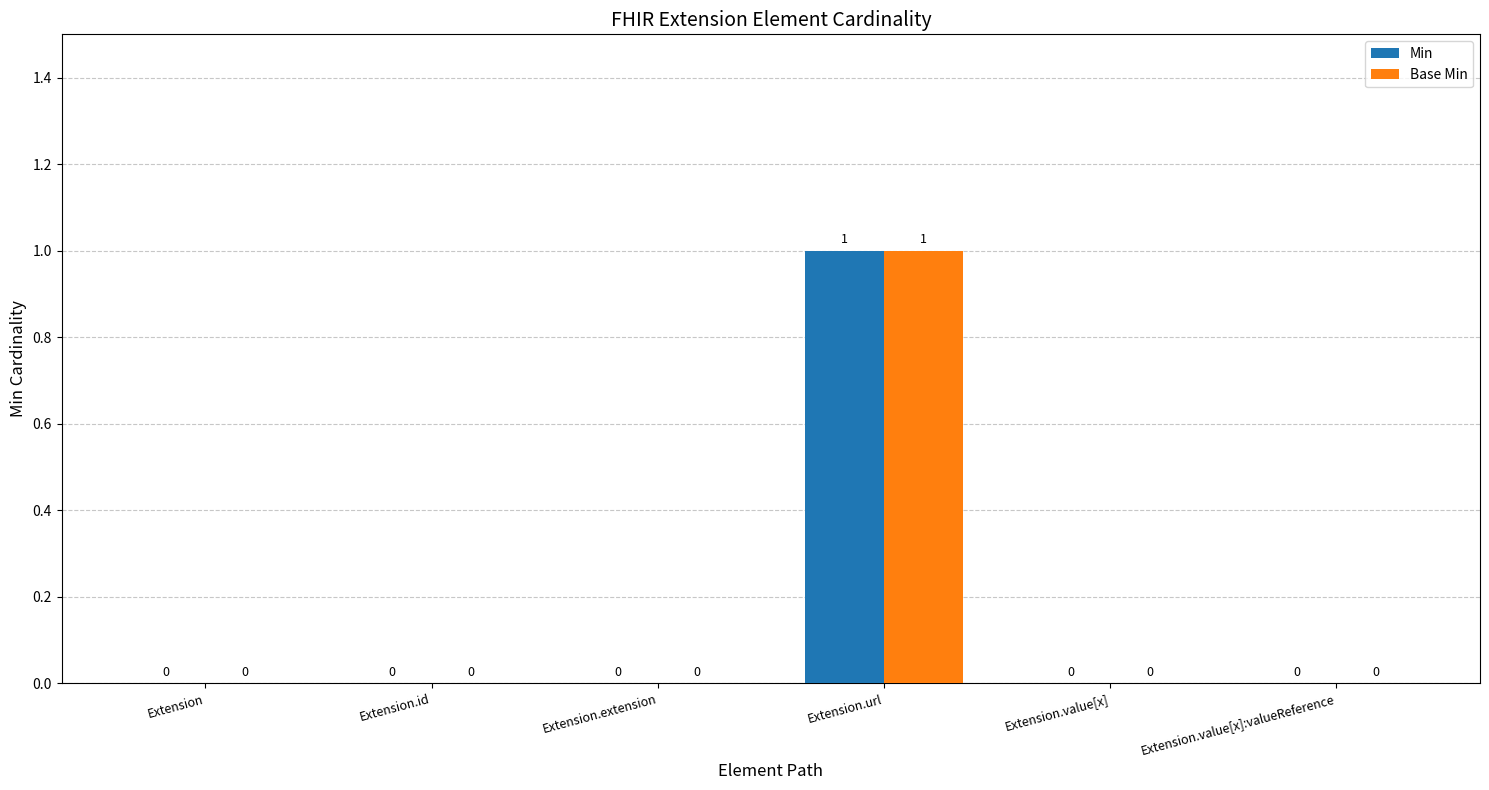

Is it true that Base Min equals 1 at Extension?

False